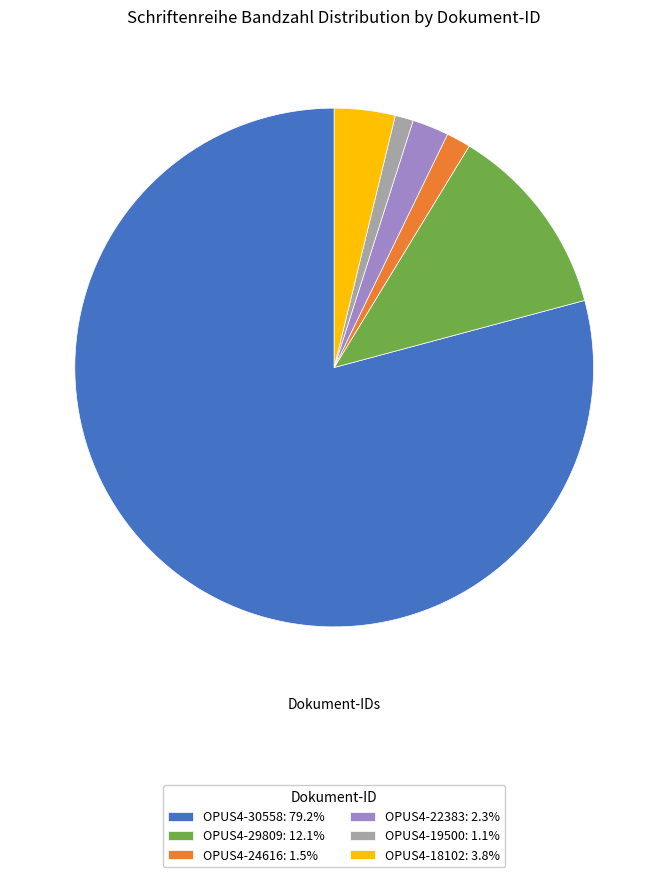

Do OPUS4-24616: 1.5% and OPUS4-18102: 3.8% together represent more than half of the pie?

No